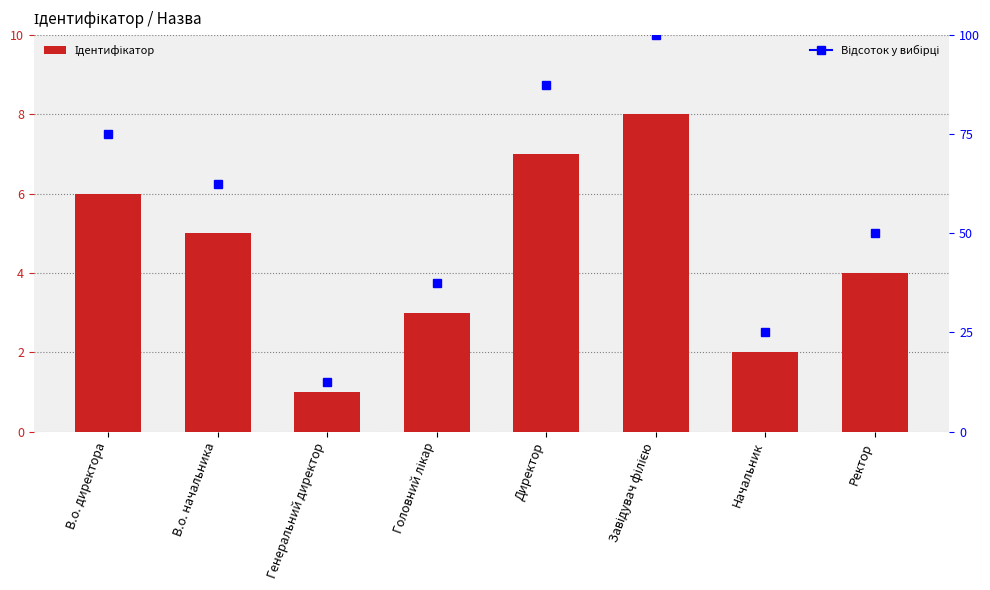

How many values are between 3 and 7?

5